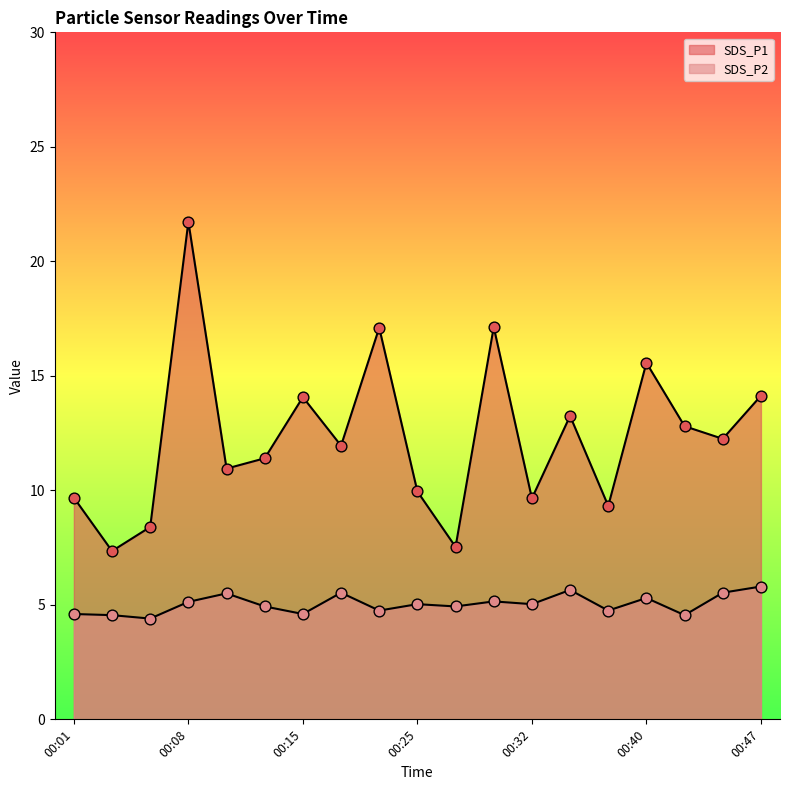

What are all the series names shown in the legend?

SDS_P1, SDS_P2